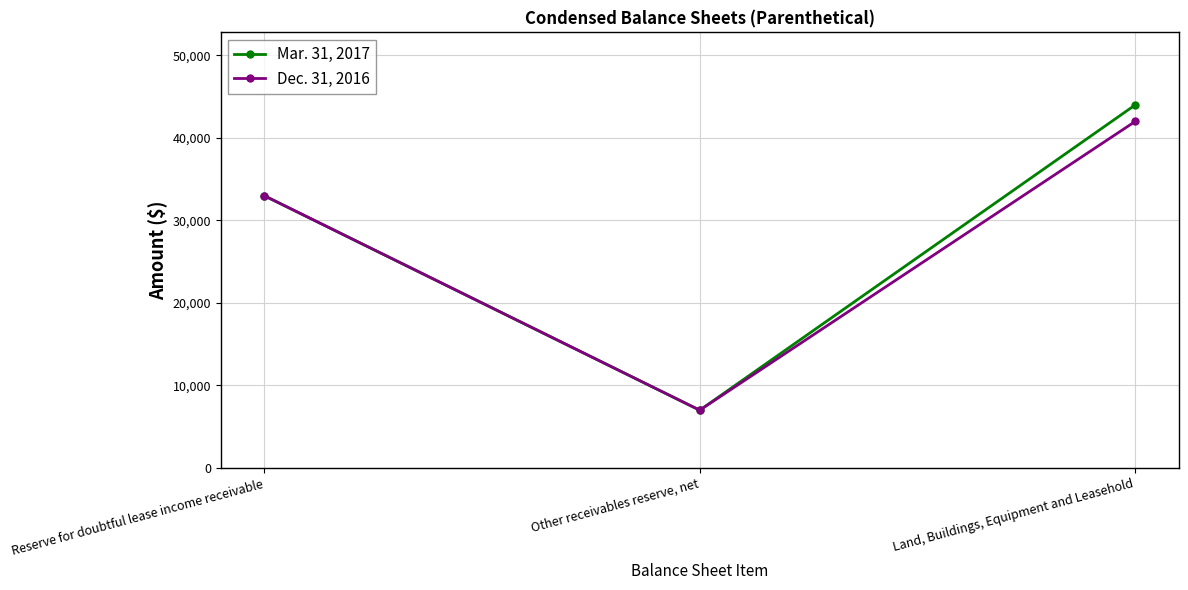

Is the value of Dec. 31, 2016 at Land, Buildings, Equipment and Leasehold greater than the value of Mar. 31, 2017 at Reserve for doubtful lease income receivable?

Yes